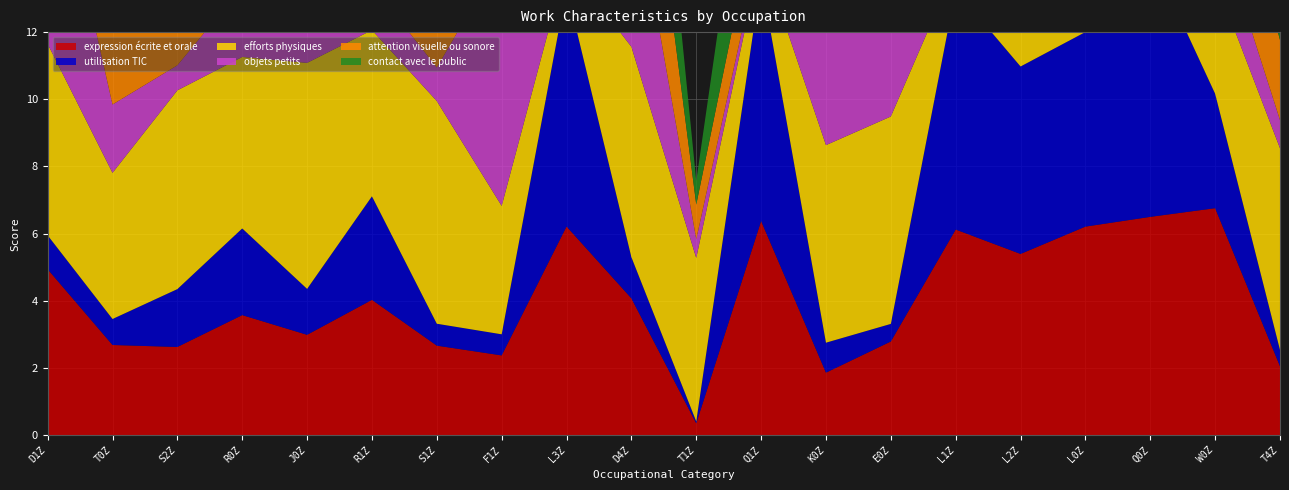

Reading right to left, what are all the values shown in this chart?

expression écrite et orale: T4Z=2.1	W0Z=6.8	Q0Z=6.5	L0Z=6.2	L2Z=5.4	L1Z=6.1	E0Z=2.8	K0Z=1.9	Q1Z=6.4	T1Z=0.4	D4Z=4.1	L3Z=6.2	F1Z=2.4	S1Z=2.7	R1Z=4.0	J0Z=3.0	R0Z=3.6	S2Z=2.6	T0Z=2.7	D1Z=4.9
utilisation TIC: T4Z=0.5	W0Z=3.4	Q0Z=7.8	L0Z=5.8	L2Z=5.6	L1Z=7.1	E0Z=0.5	K0Z=0.9	Q1Z=7.2	T1Z=0.1	D4Z=1.2	L3Z=7.1	F1Z=0.6	S1Z=0.7	R1Z=3.1	J0Z=1.4	R0Z=2.6	S2Z=1.7	T0Z=0.8	D1Z=1.0
efforts physiques: T4Z=6.0	W0Z=3.4	Q0Z=0.8	L0Z=1.2	L2Z=2.0	L1Z=0.7	E0Z=6.2	K0Z=5.9	Q1Z=0.7	T1Z=4.9	D4Z=6.3	L3Z=0.8	F1Z=3.8	S1Z=6.6	R1Z=4.9	J0Z=6.7	R0Z=5.1	S2Z=5.9	T0Z=4.4	D1Z=5.7
objets petits: T4Z=0.8	W0Z=1.8	Q0Z=0.3	L0Z=0.8	L2Z=1.2	L1Z=0.8	E0Z=3.0	K0Z=6.2	Q1Z=0.3	T1Z=0.6	D4Z=5.2	L3Z=0.5	F1Z=7.4	S1Z=1.0	R1Z=1.3	J0Z=2.4	R0Z=2.1	S2Z=0.7	T0Z=2.0	D1Z=6.8
attention visuelle ou sonore: T4Z=2.4	W0Z=3.6	Q0Z=2.3	L0Z=1.7	L2Z=2.1	L1Z=1.9	E0Z=4.3	K0Z=6.4	Q1Z=1.6	T1Z=1.0	D4Z=5.1	L3Z=1.7	F1Z=4.4	S1Z=3.9	R1Z=1.8	J0Z=4.1	R0Z=4.0	S2Z=2.3	T0Z=3.1	D1Z=5.8
contact avec le public: T4Z=5.0	W0Z=3.6	Q0Z=5.6	L0Z=4.4	L2Z=4.7	L1Z=3.8	E0Z=5.8	K0Z=5.4	Q1Z=4.7	T1Z=0.7	D4Z=5.1	L3Z=4.5	F1Z=4.5	S1Z=6.1	R1Z=5.4	J0Z=5.7	R0Z=4.1	S2Z=6.7	T0Z=5.9	D1Z=4.0